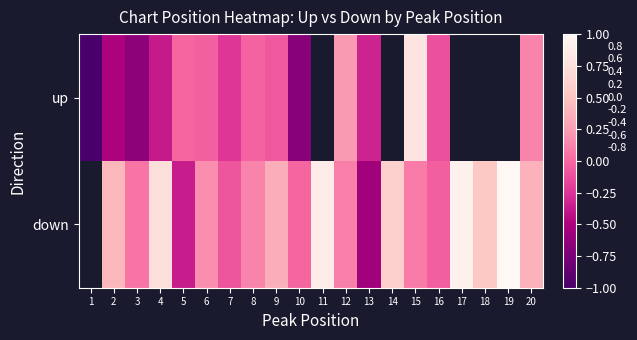

How many distinct data groups are displayed?

2